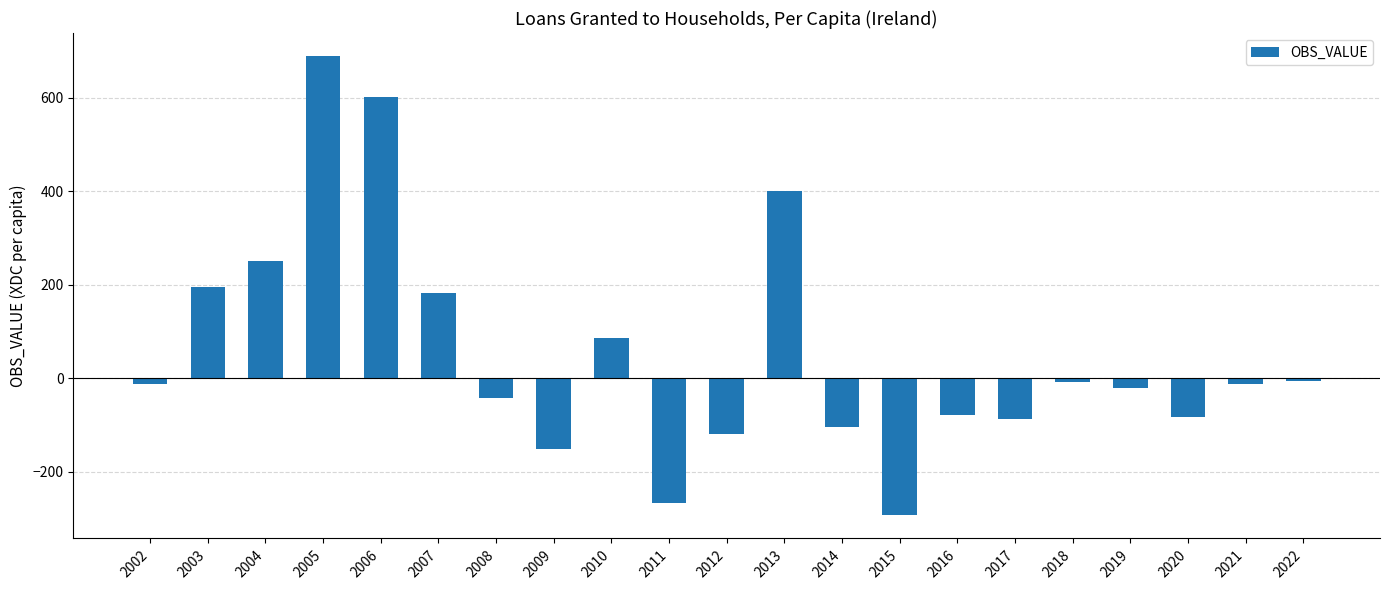

How many data points are less than -12?

11